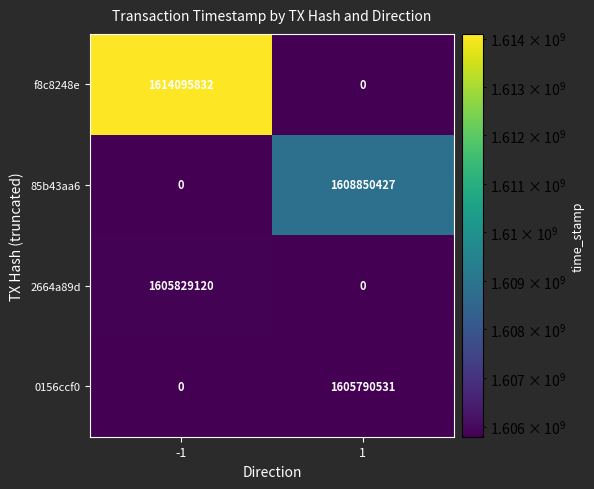

What is the highest value of the f8c8248e series?

1614095832